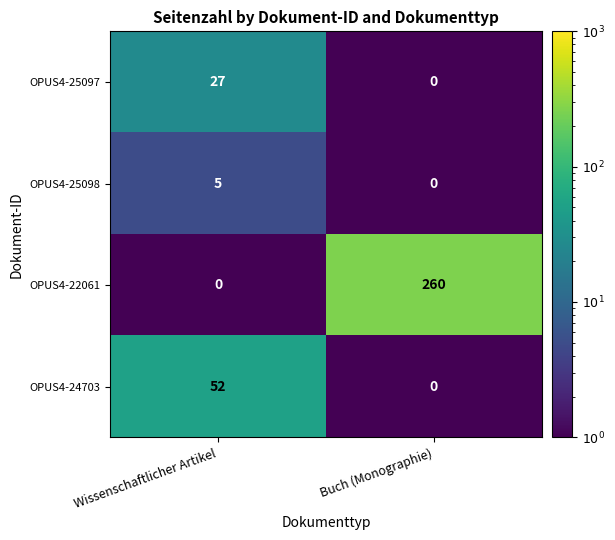

At which category is the sum across all series the highest?

Buch (Monographie)